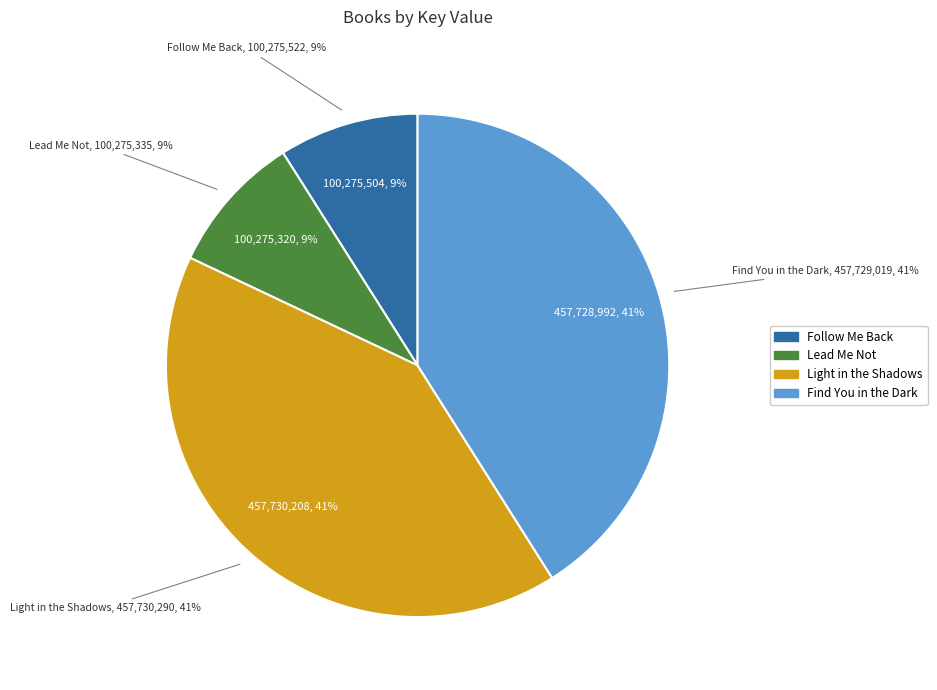

To the nearest percent, what is the average slice percentage?

25%